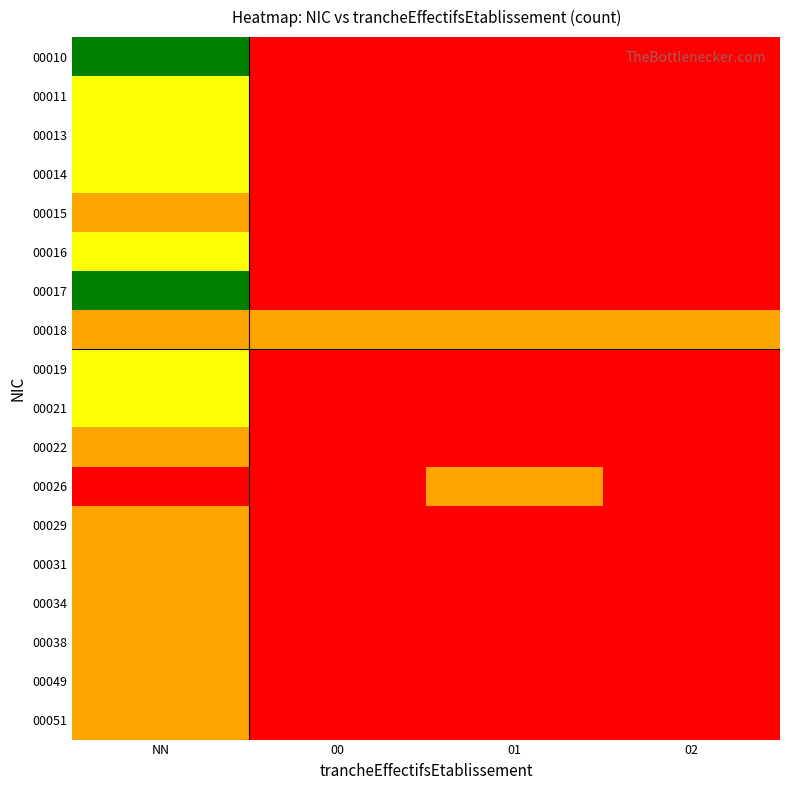

At which category is the sum across all series the highest?

NN